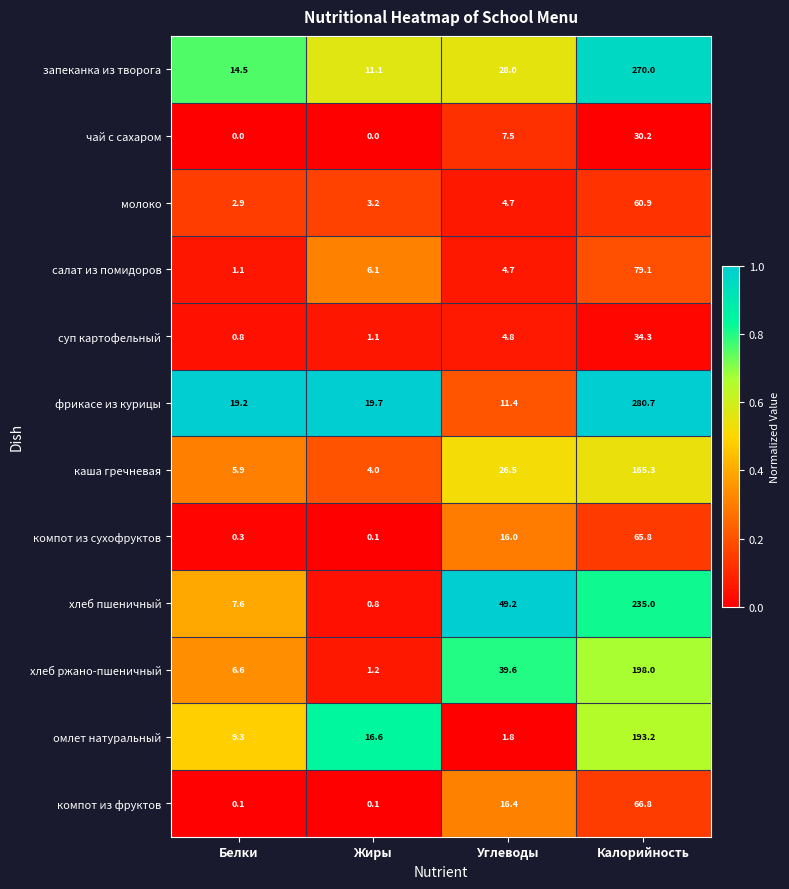

Is it true that хлеб пшеничный equals 11.1 at Белки?

False